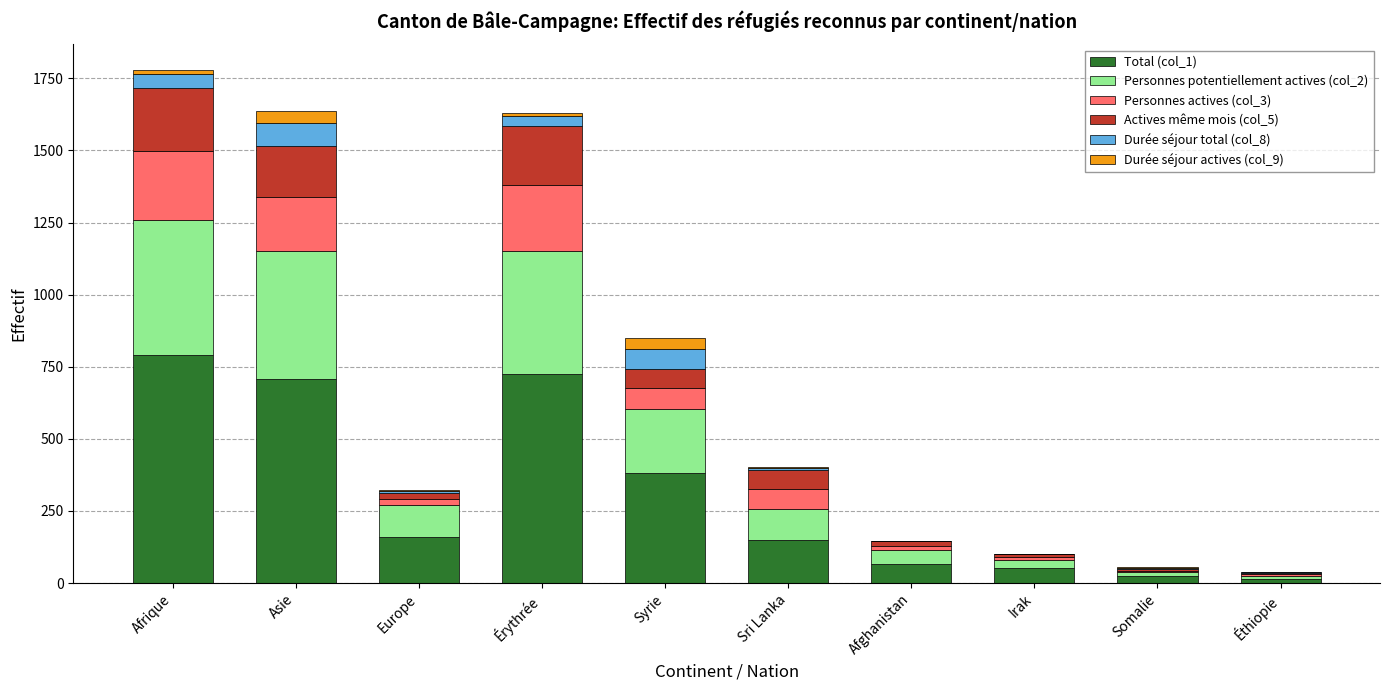

Which category has the highest value in the Total (col_1) series?

Afrique